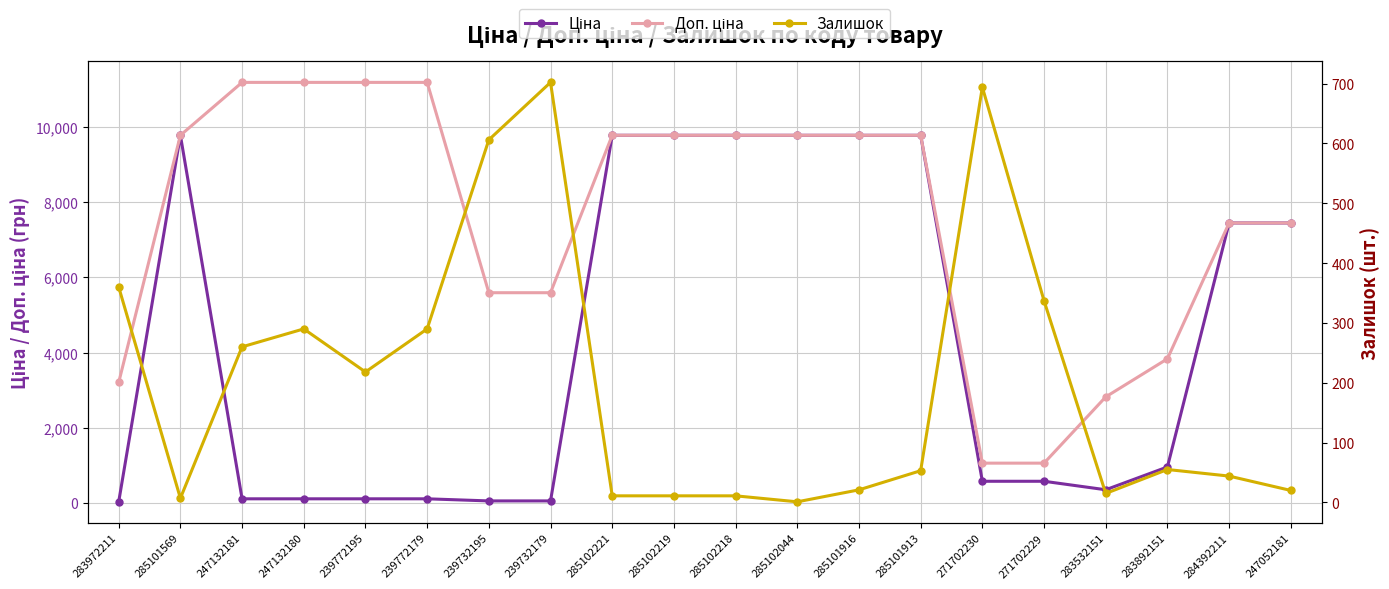

Reading right to left, what are all the values shown in this chart?

Ціна: 247052181=7444.6	284392211=7444.6	283892151=958.4	283532151=352.6	271702229=578.1	271702230=578.1	285101913=9775.5	285101916=9775.5	285102044=9775.5	285102218=9775.5	285102219=9775.5	285102221=9775.5	239732179=55.9	239732195=55.9	239772179=111.8	239772195=111.8	247132180=111.8	247132181=111.8	285101569=9775.5	283972211=32.0
Доп. ціна: 247052181=7444.6	284392211=7444.6	283892151=3833.8	283532151=2821.2	271702229=1060.0	271702230=1060.0	285101913=9775.5	285101916=9775.5	285102044=9775.5	285102218=9775.5	285102219=9775.5	285102221=9775.5	239732179=5591.0	239732195=5591.0	239772179=11182.0	239772195=11182.0	247132180=11182.0	247132181=11182.0	285101569=9775.5	283972211=3205.0
Залишок: 247052181=20.0	284392211=44.0	283892151=55.0	283532151=15.0	271702229=337.0	271702230=694.0	285101913=53.0	285101916=21.0	285102044=1.0	285102218=11.0	285102219=11.0	285102221=11.0	239732179=702.0	239732195=606.0	239772179=290.0	239772195=218.0	247132180=290.0	247132181=260.0	285101569=7.0	283972211=360.0